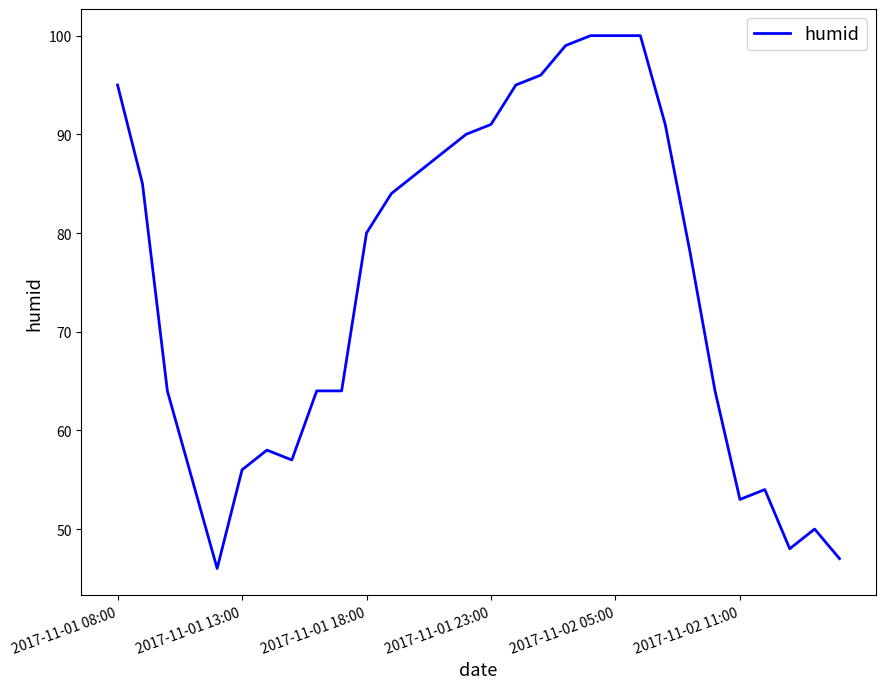

What is the maximum value shown in the chart?

100